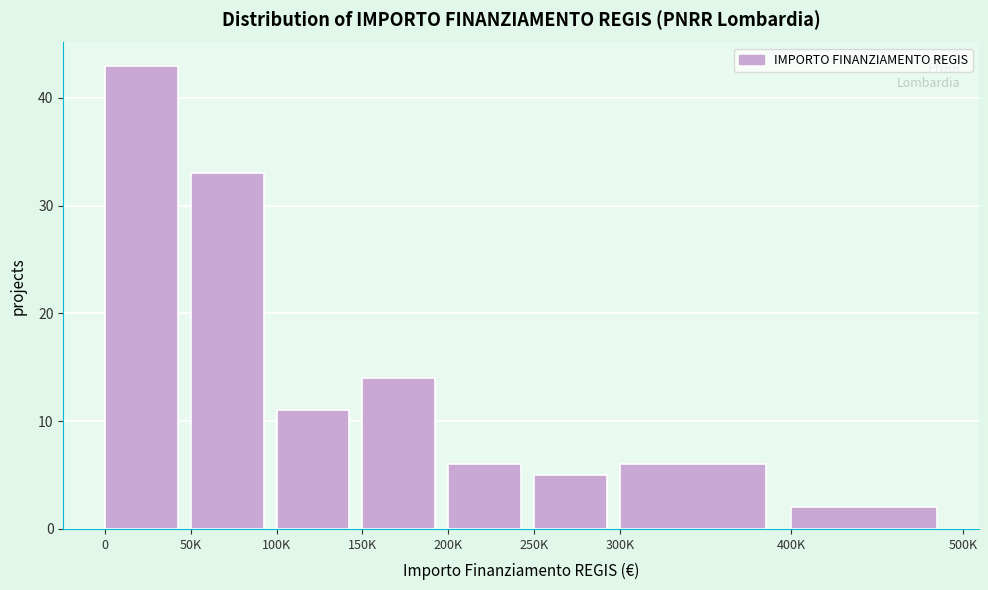

Reading right to left, transcribe all the data shown in this chart.

400K=2	300K=6	250K=5	200K=6	150K=14	100K=11	50K=33	0=43